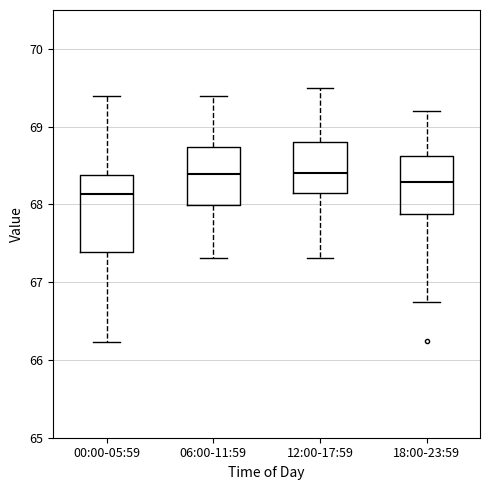

Which box is the tallest, from its lower edge to its upper edge?

00:00-05:59